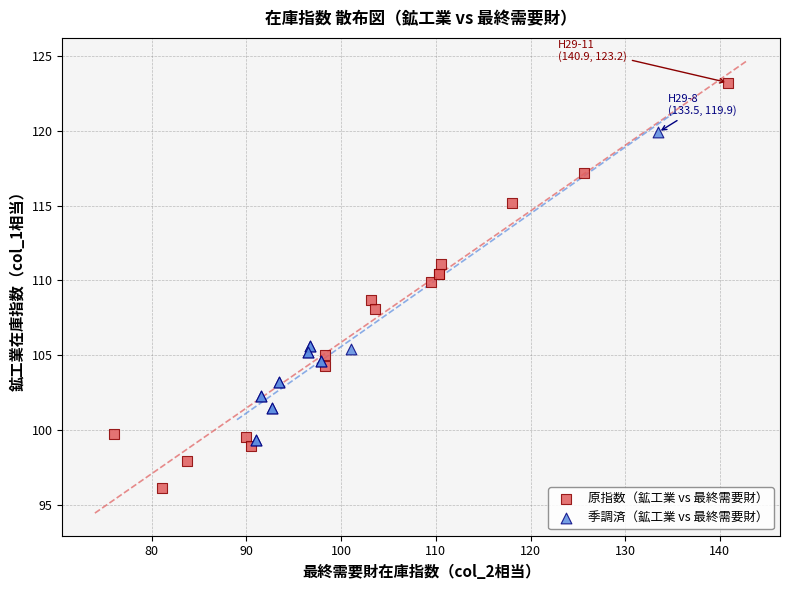

Which series reaches the maximum Y coordinate?

原指数（鉱工業 vs 最終需要財）